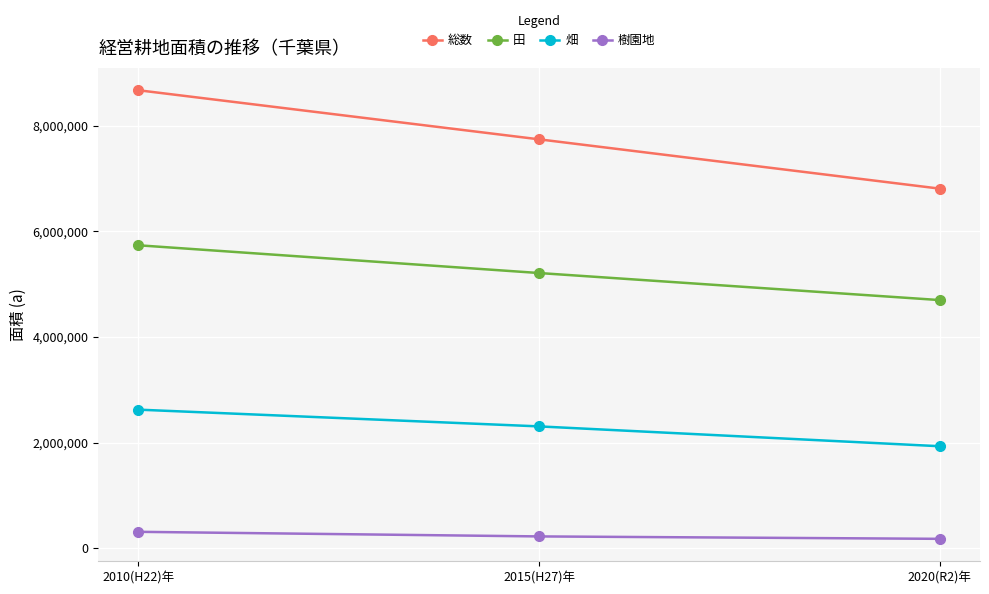

What is the sum of the 田 values at 2020(R2)年 and 2015(H27)年?

9907159